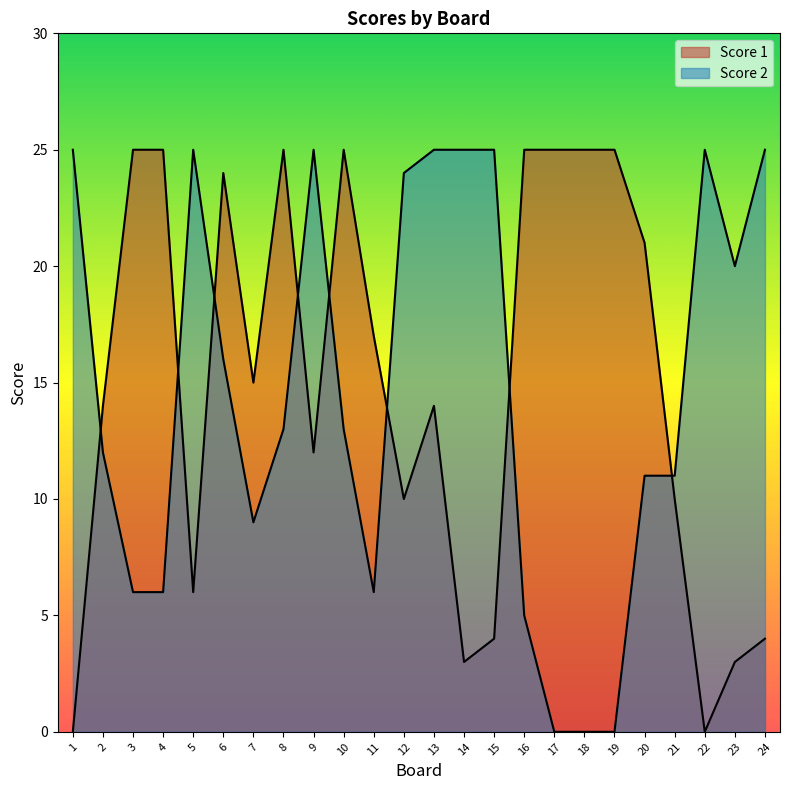

Between 2 and 8, which series saw the biggest shift?

Score 1